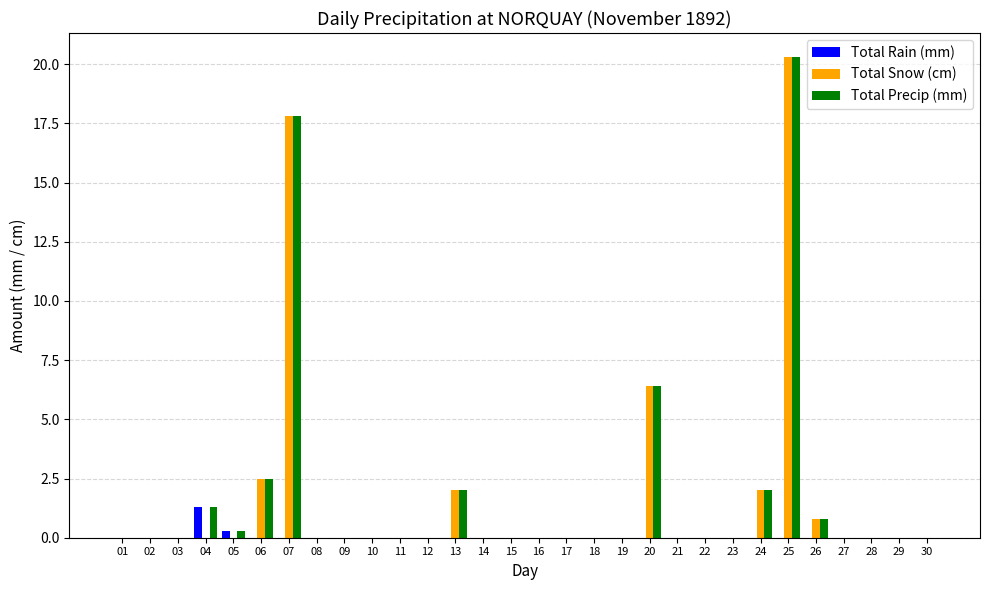

Reading left to right, extract all data points from this chart.

Total Rain (mm): 0.0	0.0	0.0	1.3	0.3	0.0	0.0	0.0	0.0	0.0	0.0	0.0	0.0	0.0	0.0	0.0	0.0	0.0	0.0	0.0	0.0	0.0	0.0	0.0	0.0	0.0	0.0	0.0	0.0	0.0
Total Snow (cm): 0.0	0.0	0.0	0.0	0.0	2.5	17.8	0.0	0.0	0.0	0.0	0.0	2.0	0.0	0.0	0.0	0.0	0.0	0.0	6.4	0.0	0.0	0.0	2.0	20.3	0.8	0.0	0.0	0.0	0.0
Total Precip (mm): 0.0	0.0	0.0	1.3	0.3	2.5	17.8	0.0	0.0	0.0	0.0	0.0	2.0	0.0	0.0	0.0	0.0	0.0	0.0	6.4	0.0	0.0	0.0	2.0	20.3	0.8	0.0	0.0	0.0	0.0